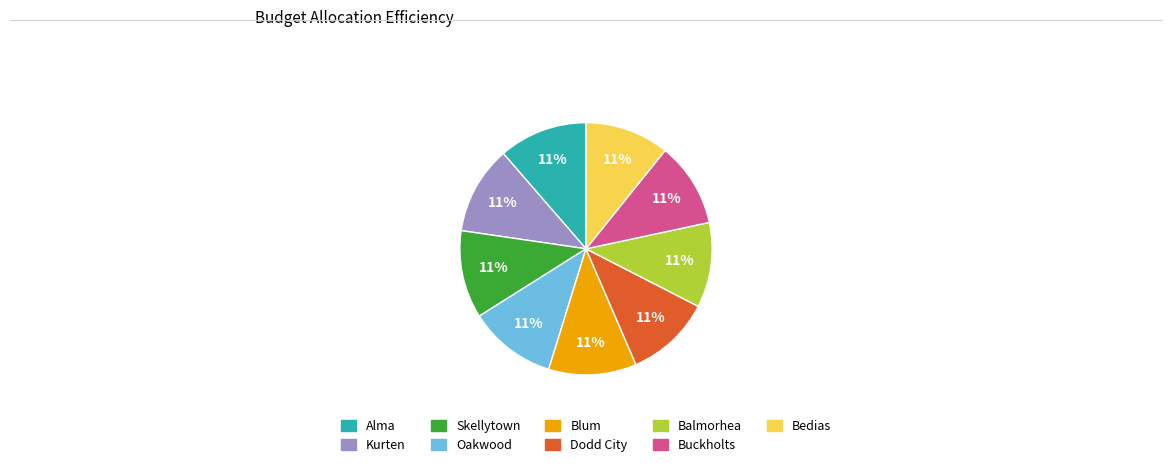

Approximately how many times larger is the value at Buckholts compared to Blum?

1.0